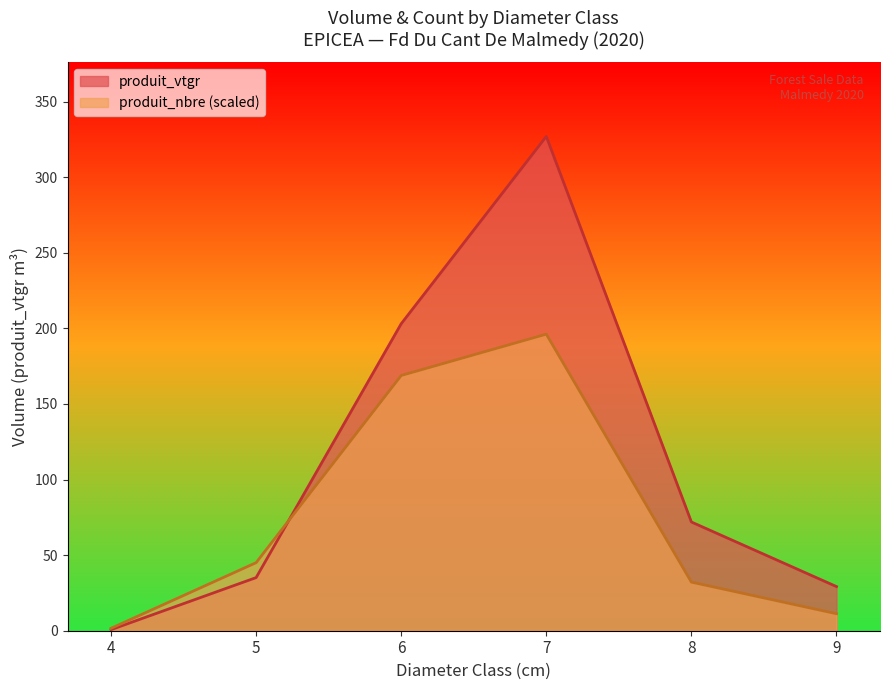

What is the minimum value shown in the chart?

0.7